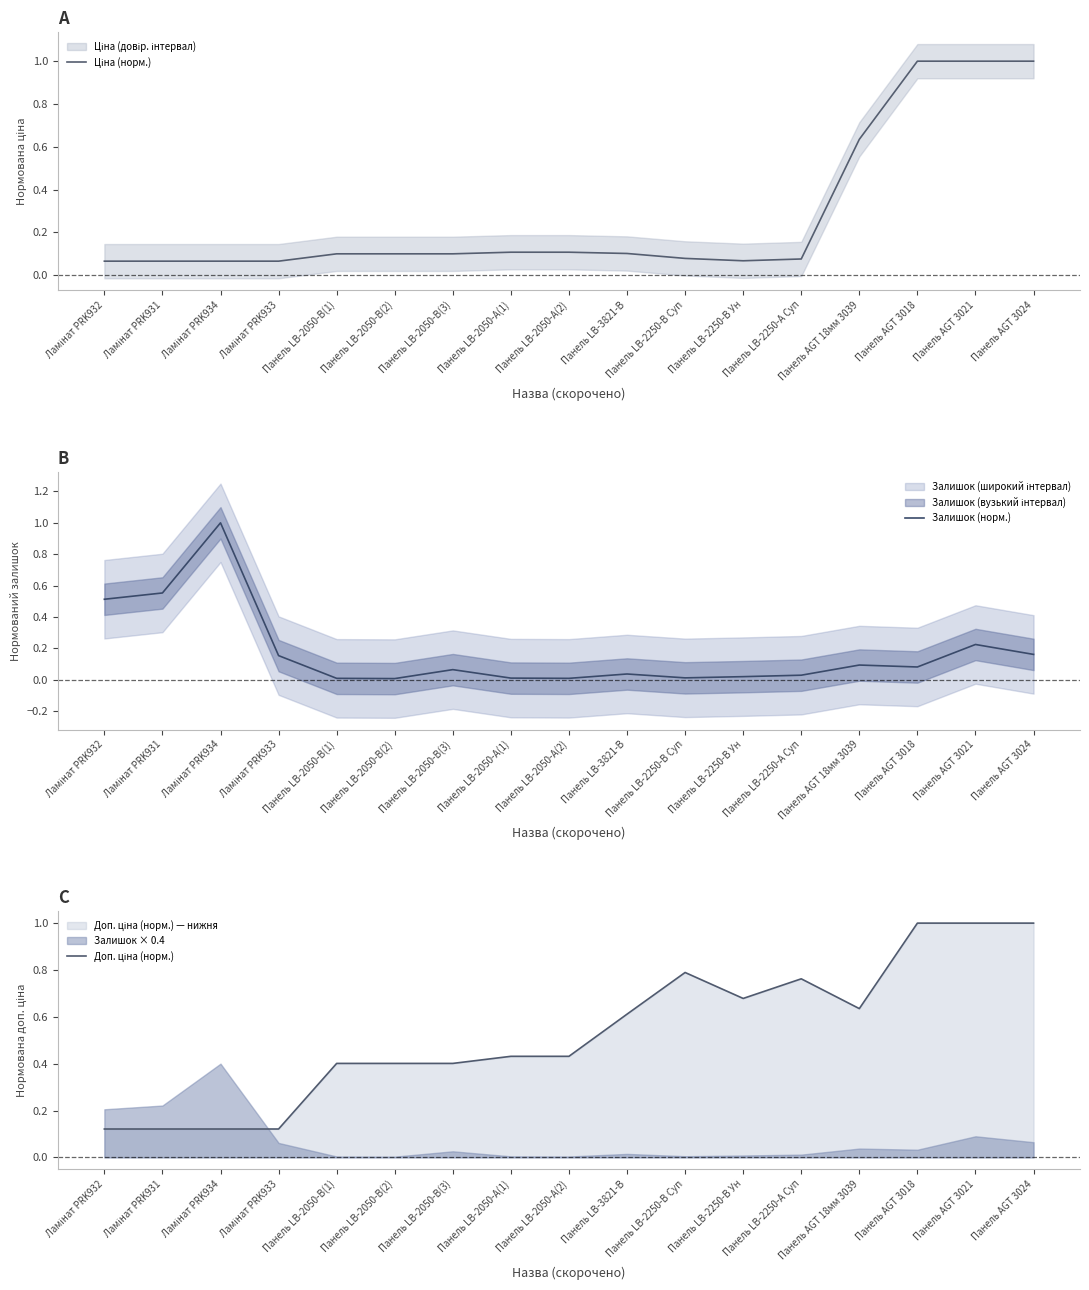

At Ламінат PRK931, list the series in order from smallest to largest.

Ціна (норм.), Доп. ціна (норм.), Залишок (норм.)